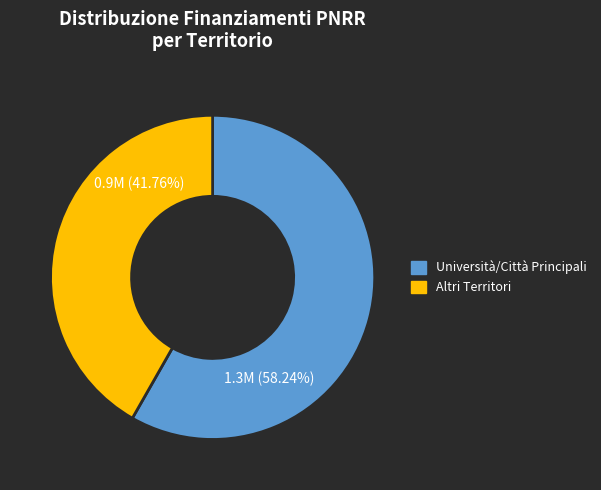

Is there a majority slice in this chart?

Yes